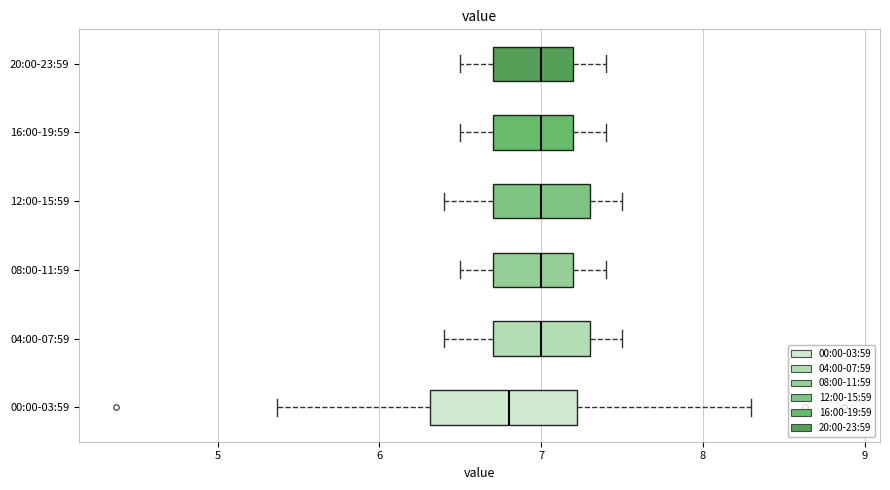

Which box has the furthest to the left median line?

00:00-03:59